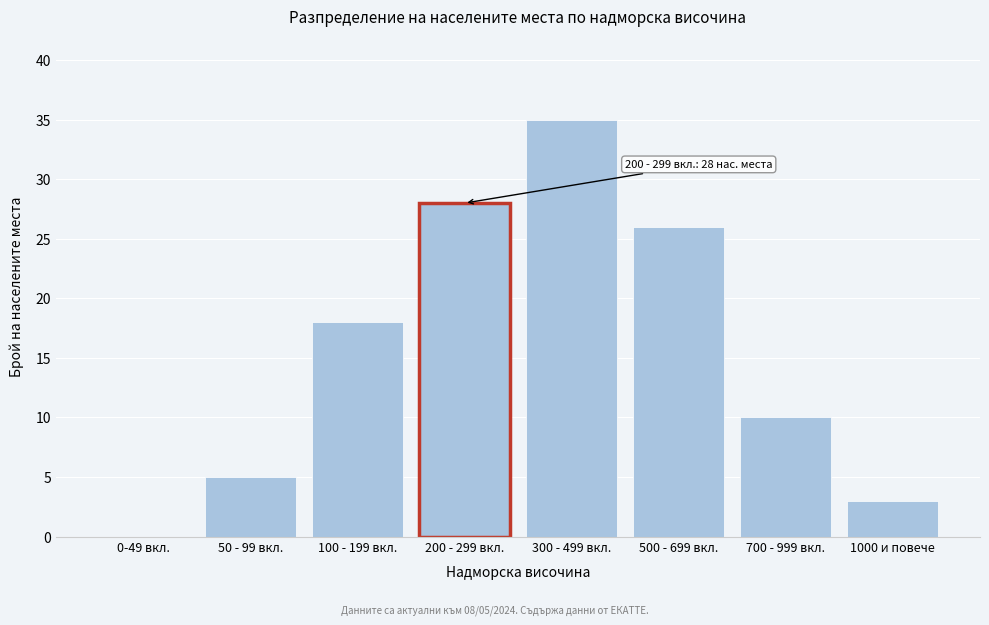

Reading left to right, what are all the values shown in this chart?

0-49 вкл.=0	50 - 99 вкл.=5	100 - 199 вкл.=18	200 - 299 вкл.=28	300 - 499 вкл.=35	500 - 699 вкл.=26	700 - 999 вкл.=10	1000 и повече=3